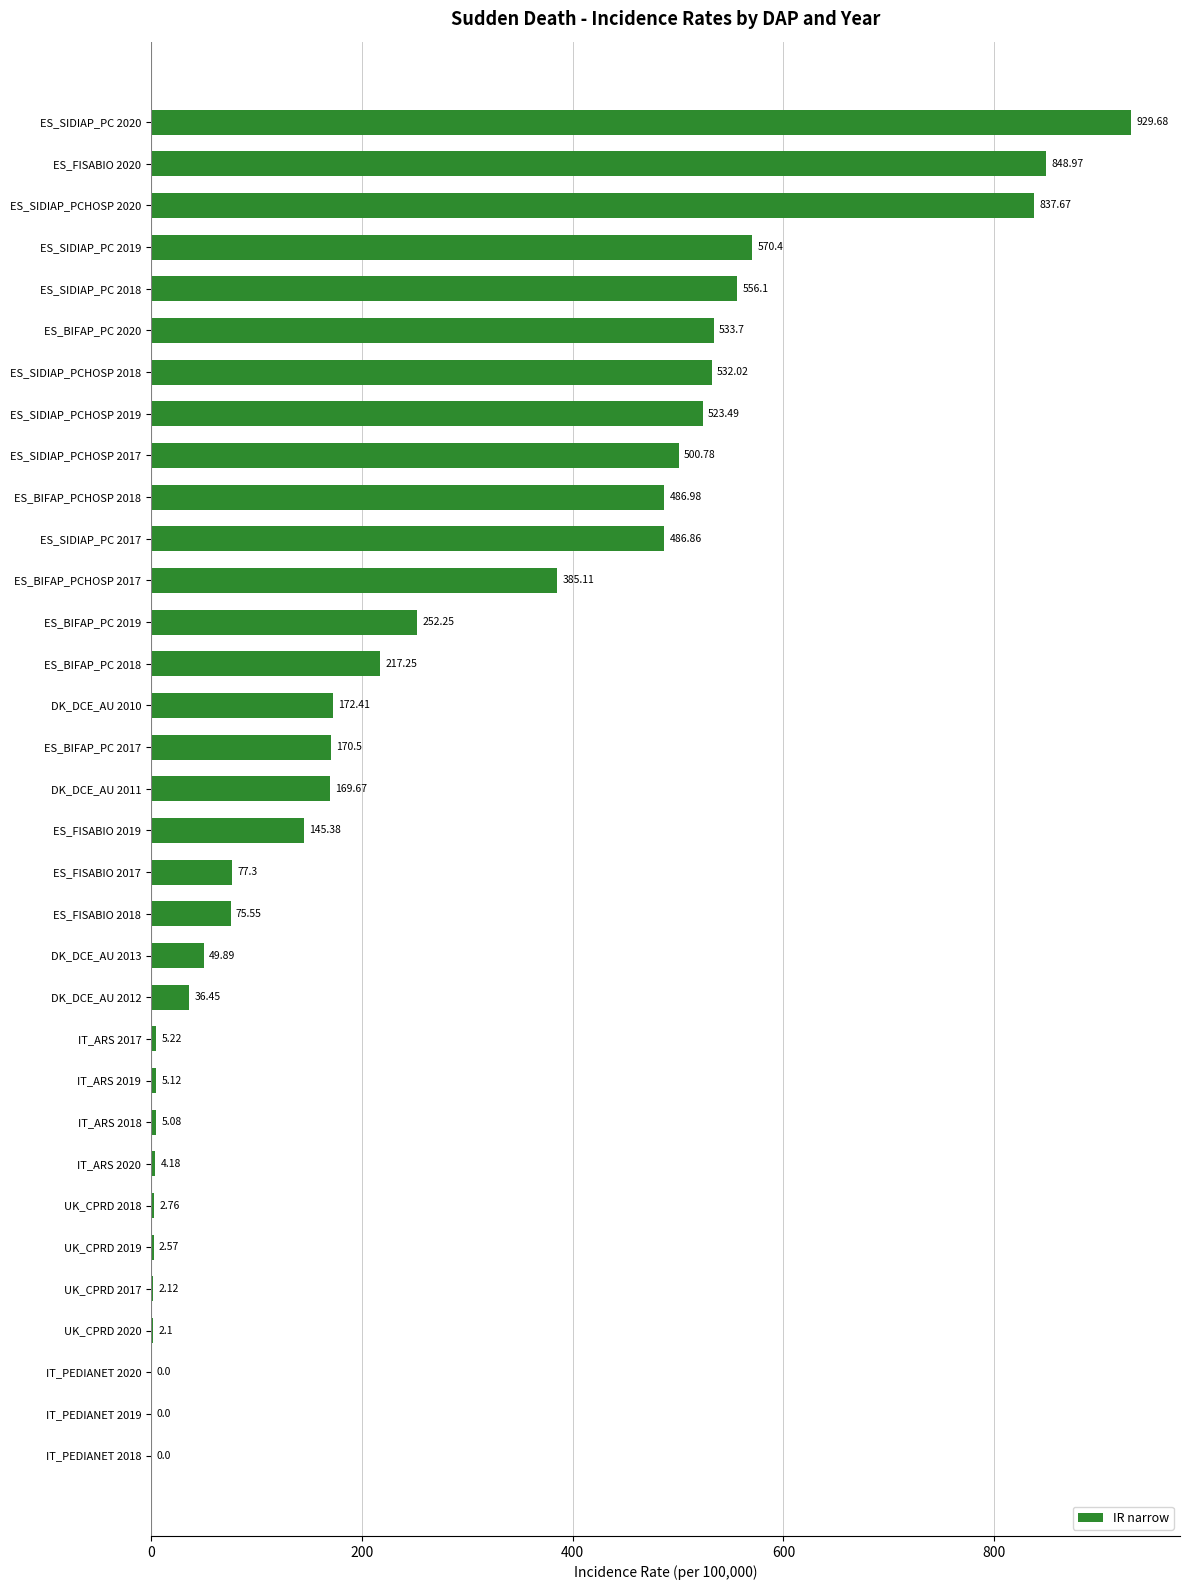

What is the change in value from DK_DCE_AU 2010 to UK_CPRD 2019?

-169.8